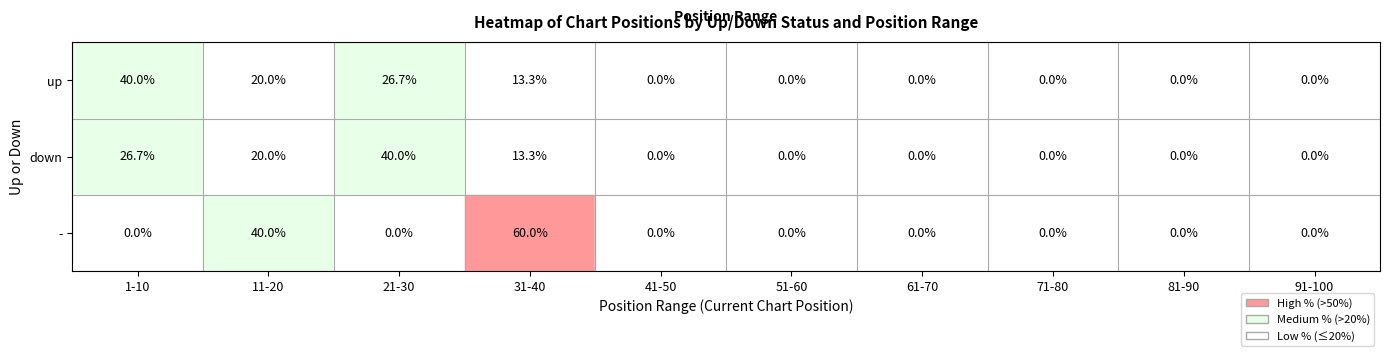

How many categories are shown in the chart?

10